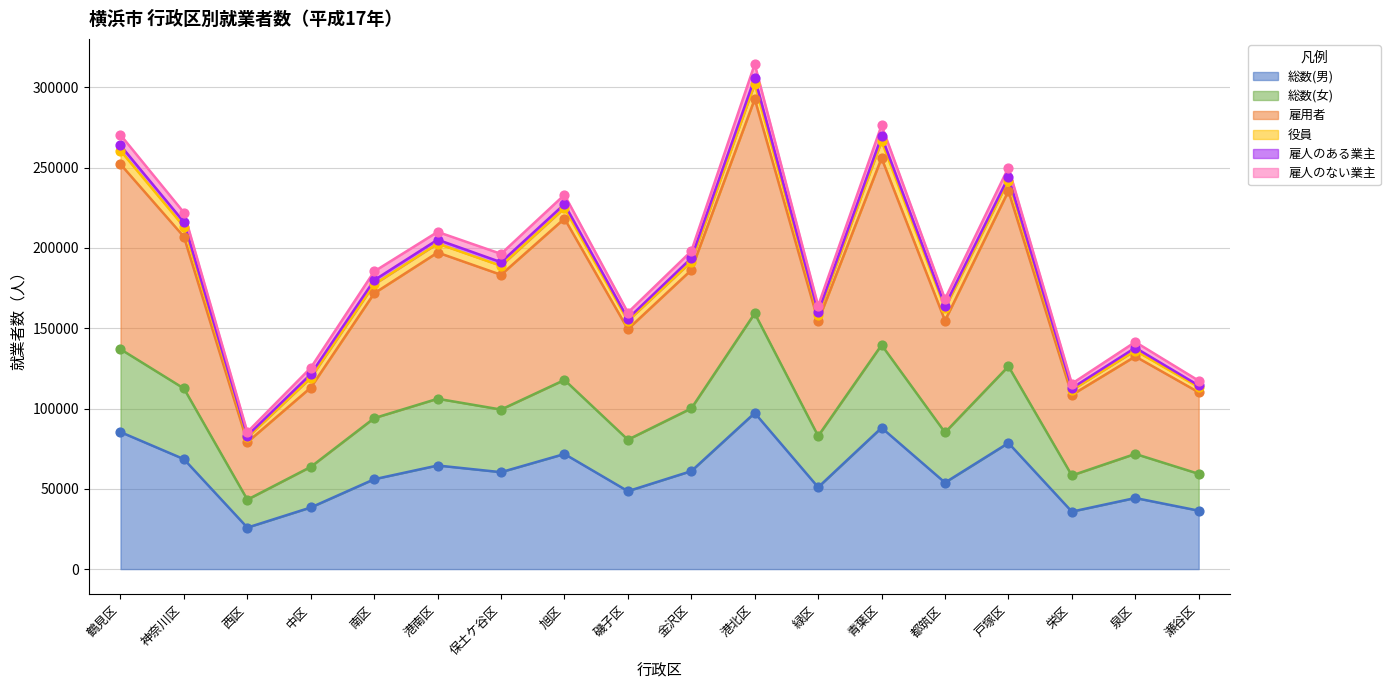

The 総数(男) series shows 64520 at 港南区. True or false?

True